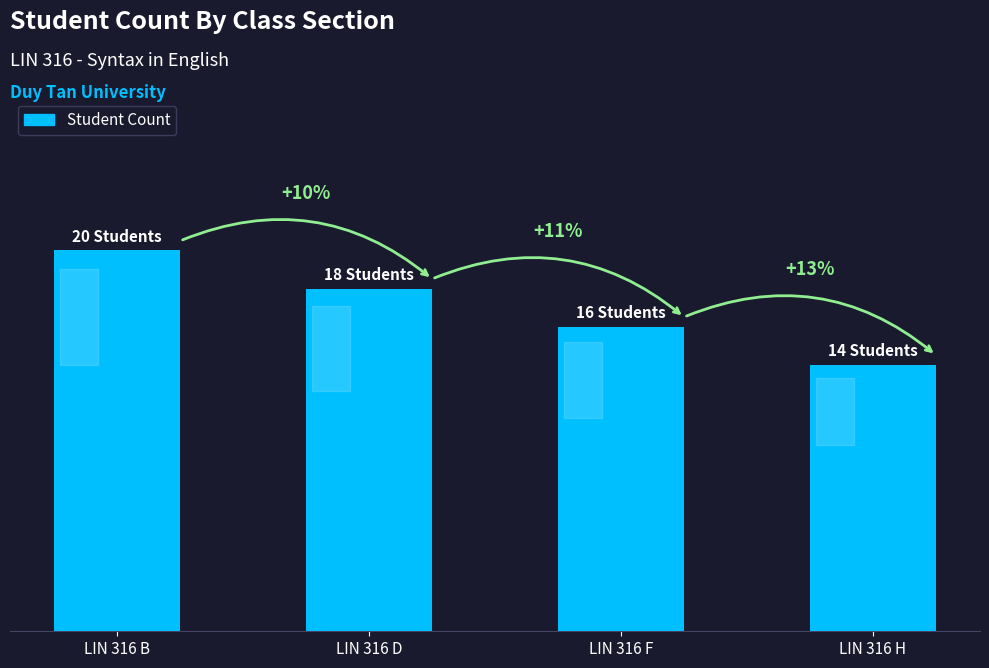

Approximately how many times larger is the value at LIN 316 H compared to LIN 316 B?

0.7